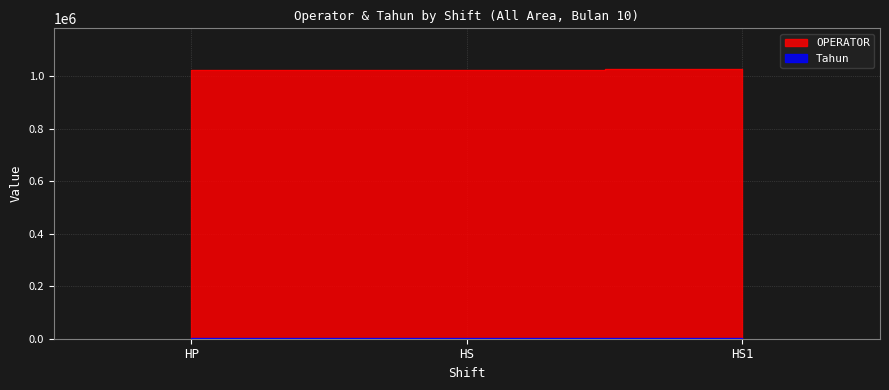

Does the chart display data point markers on the line(s)?

No